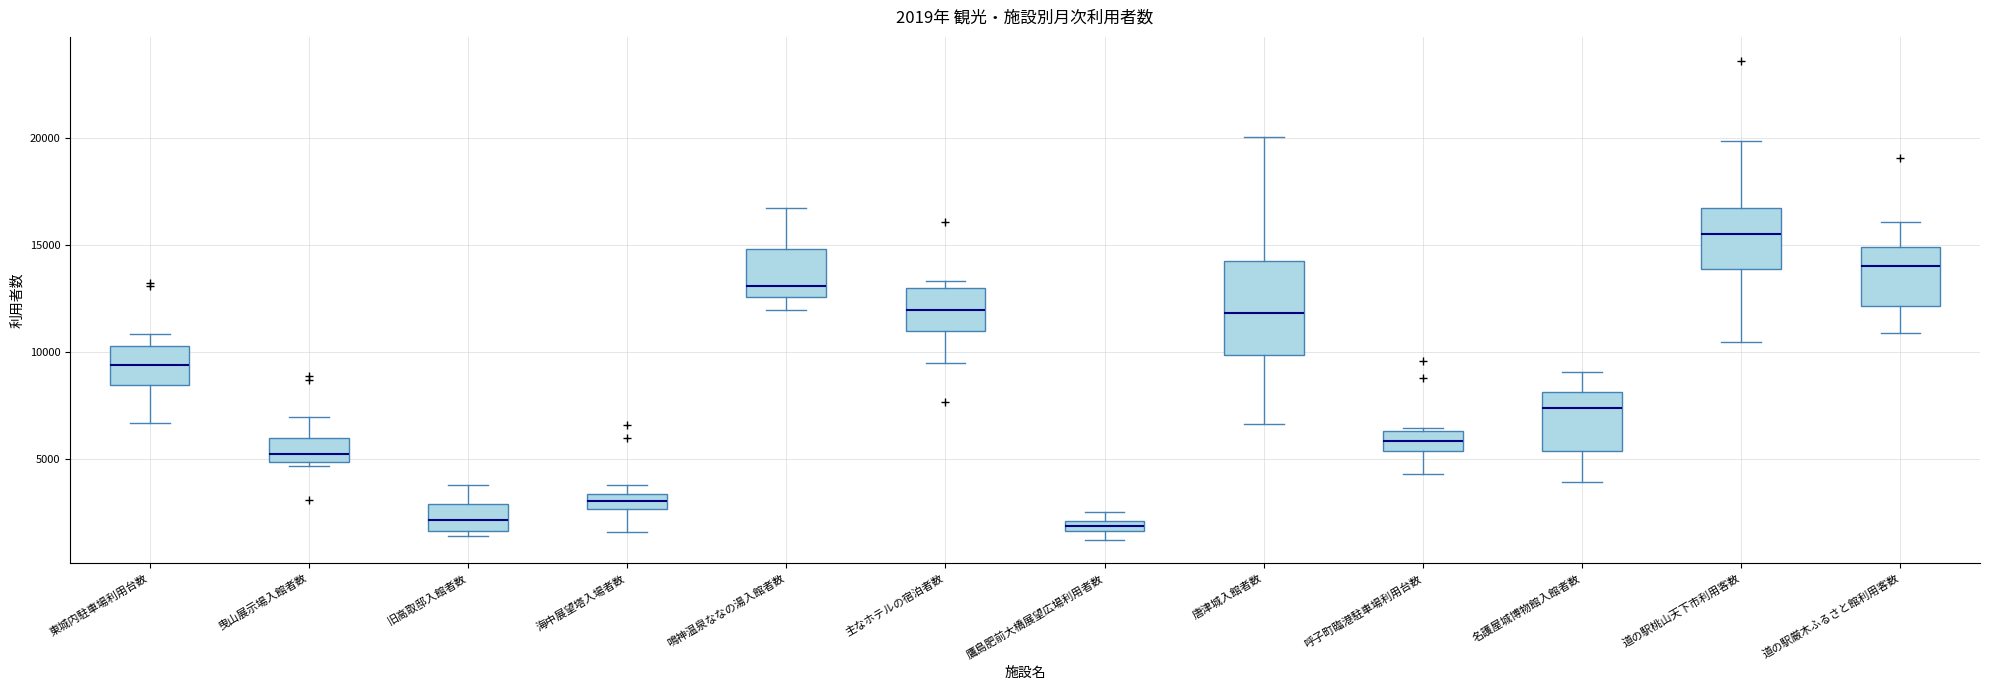

Which box is the tallest, from its lower edge to its upper edge?

唐津城入館者数